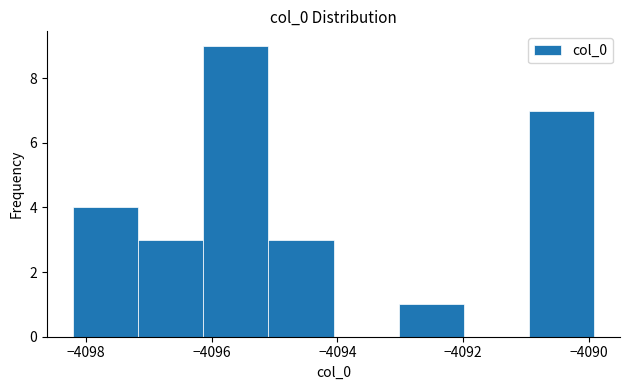

What is the height of the bar covering -4096.2 to -4095.0 on the x-axis? Neither the bar edges nor the heights are printed on the chart, so give them approximately, as read against the axes.

9